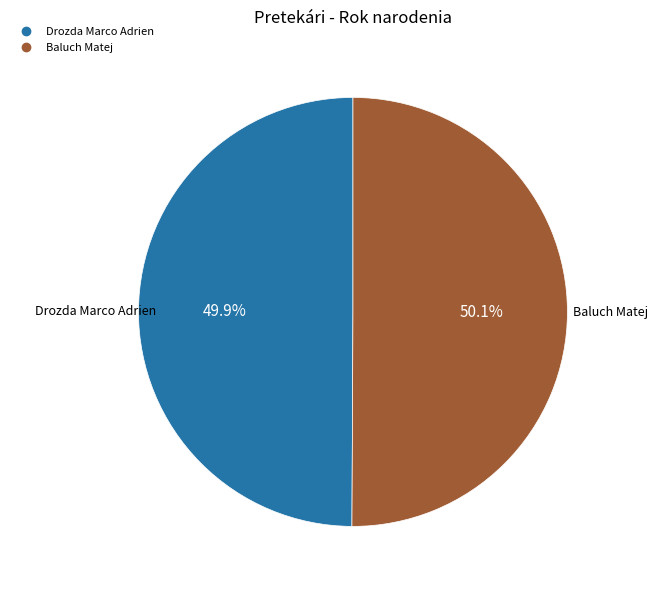

Is there any slice that represents more than half of the pie?

Yes